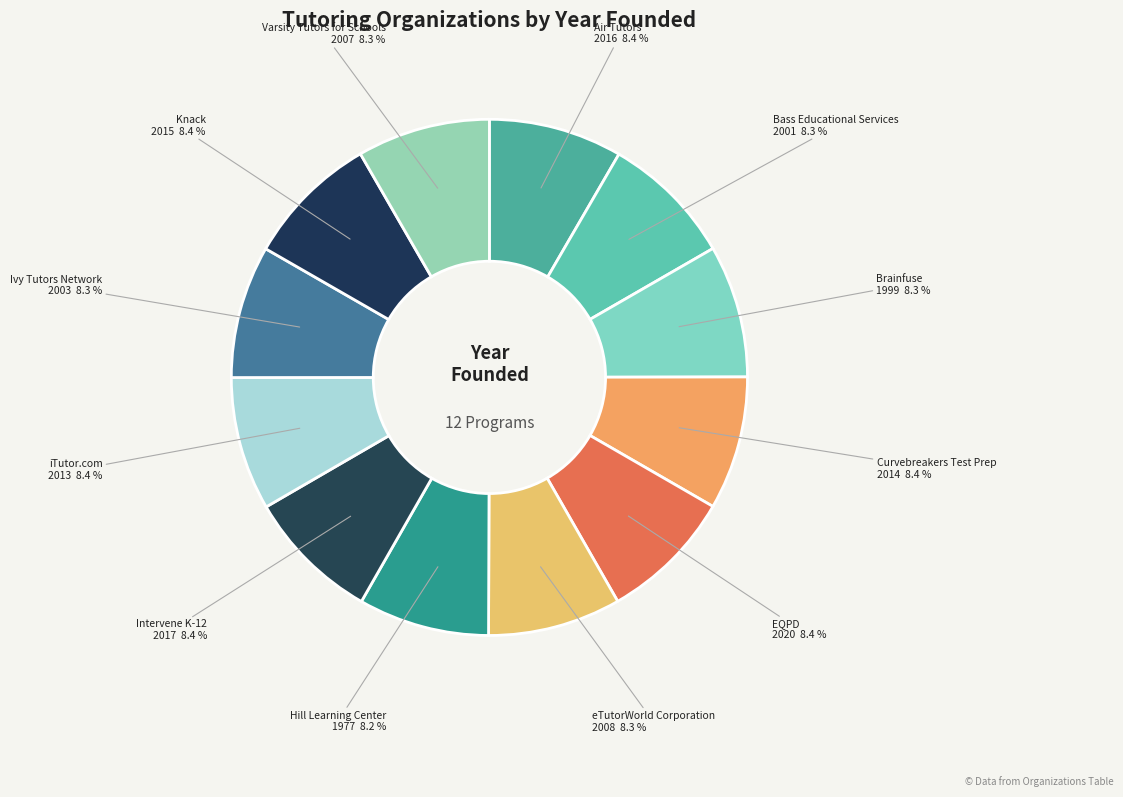

What is the ratio of the value at Air Tutors to the value at Brainfuse?

1.0